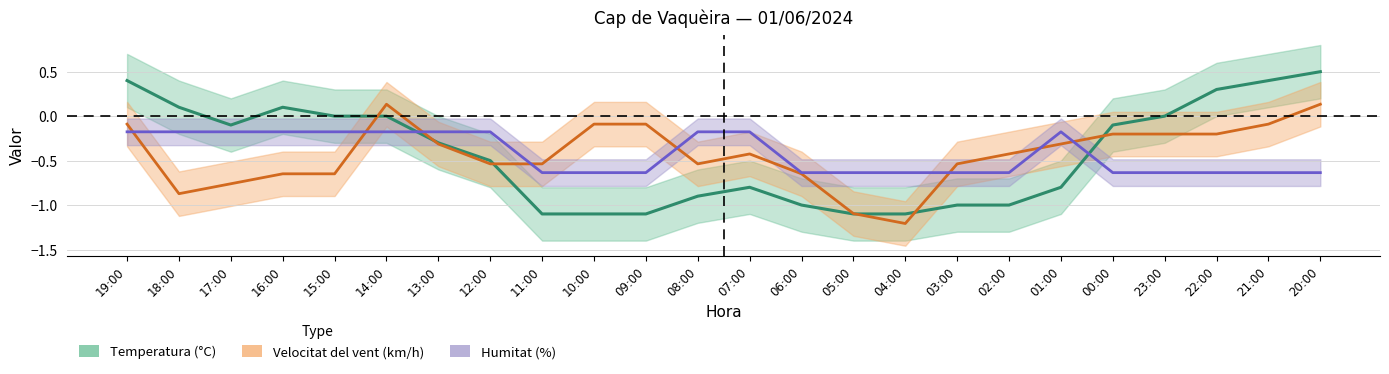

How many lines are shown in the chart?

3